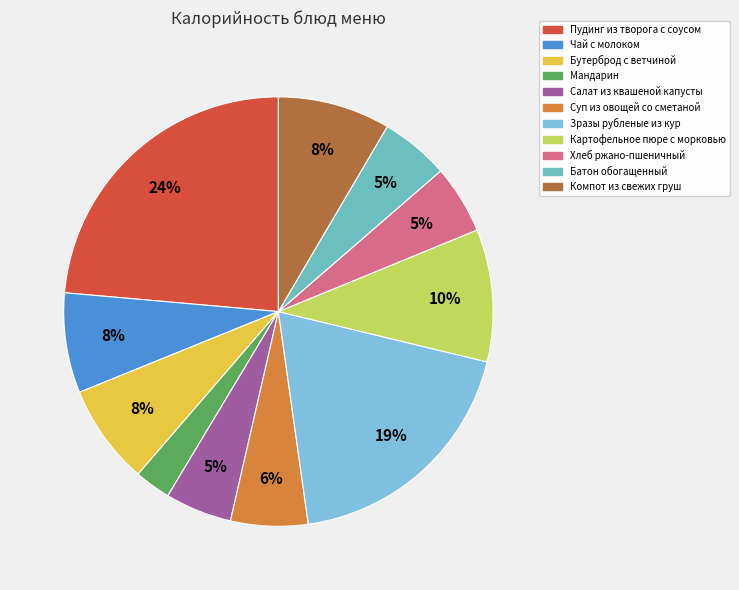

The Пудинг из творога с соусом slice represents 24% of the pie. True or false?

True